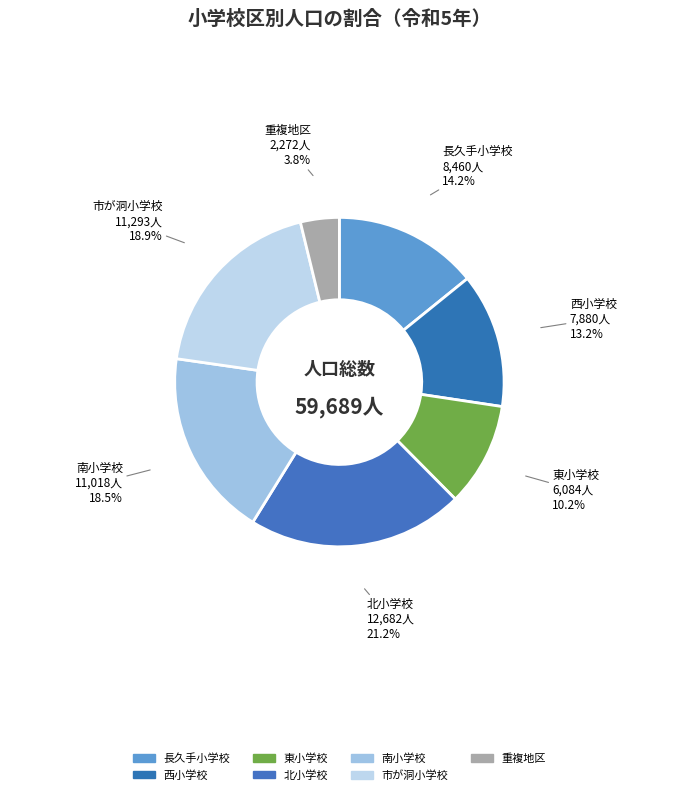

What percentage is the 市が洞小学校 slice, to the nearest percent?

19%